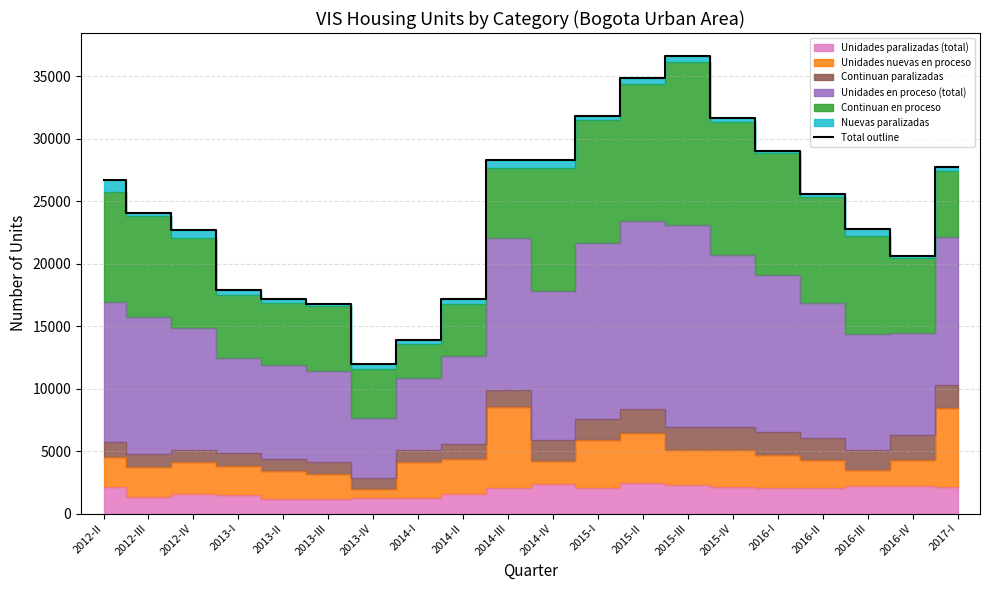

True or false: the data has more than 0 interior local peaks.

True